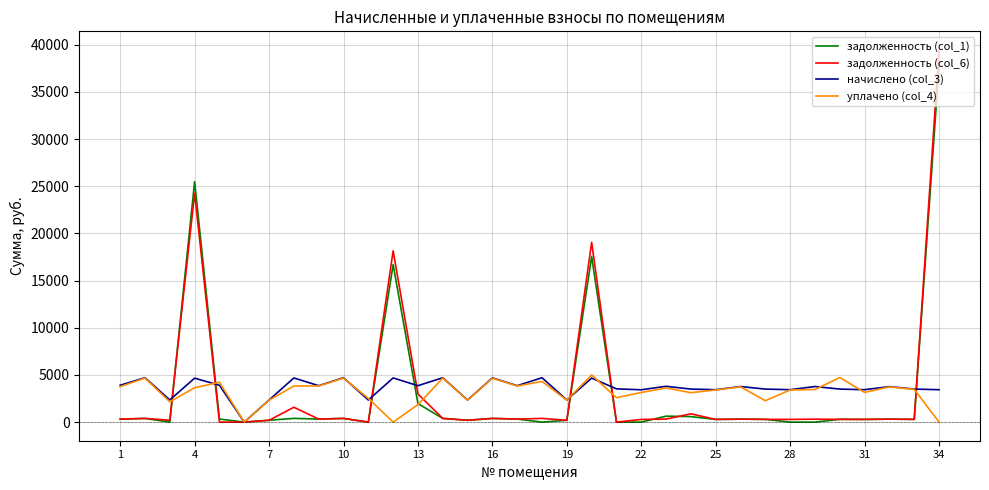

How many lines are shown in the chart?

4